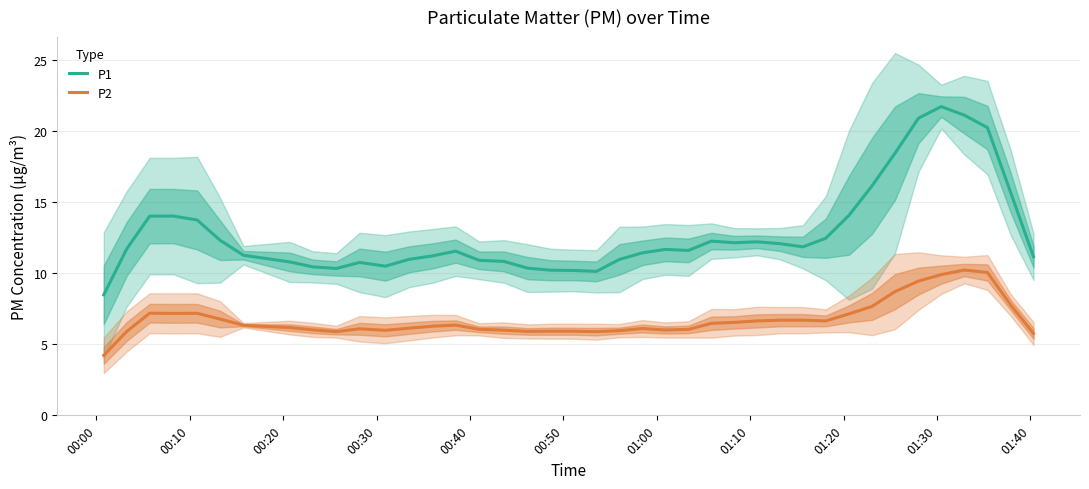

What is the difference between the second highest and minimum values in the P2 series?

5.8